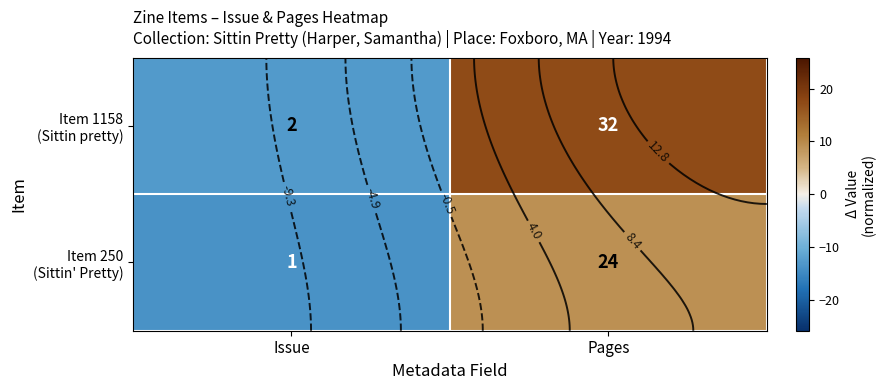

How many series are shown in this chart?

2